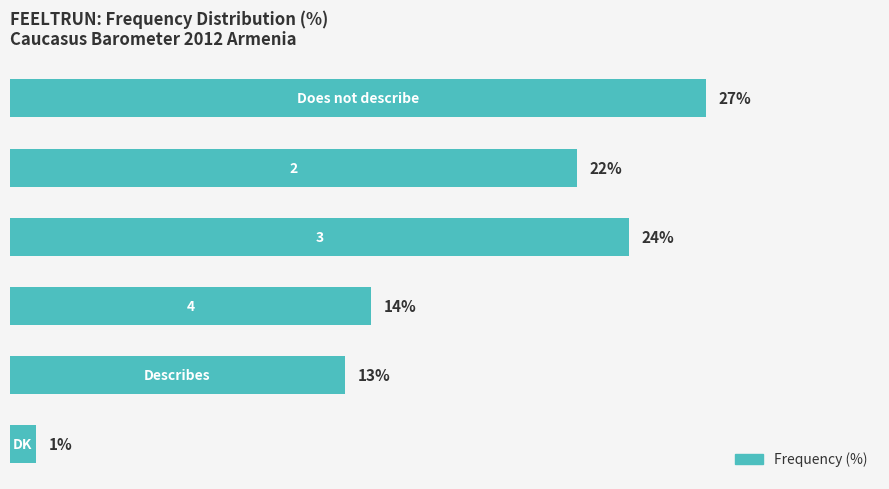

Does the chart contain any negative values?

No